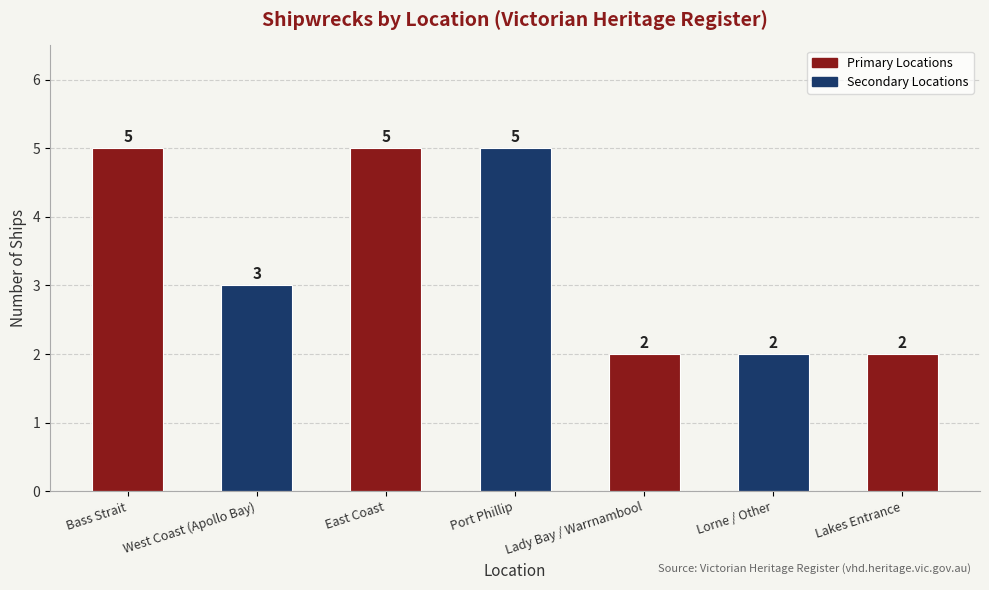

At which label is the value closest to 3?

West Coast (Apollo Bay)